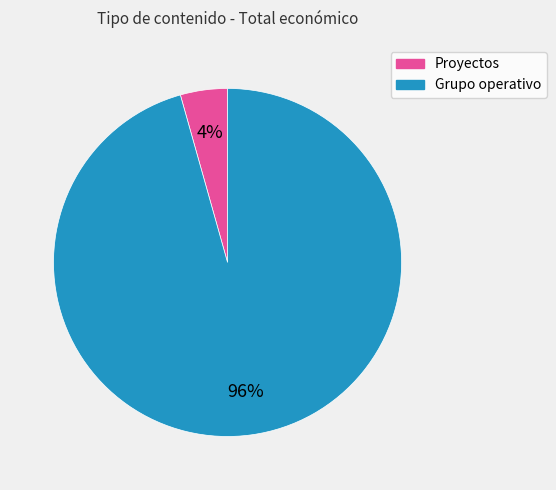

Is there a majority slice in this chart?

Yes